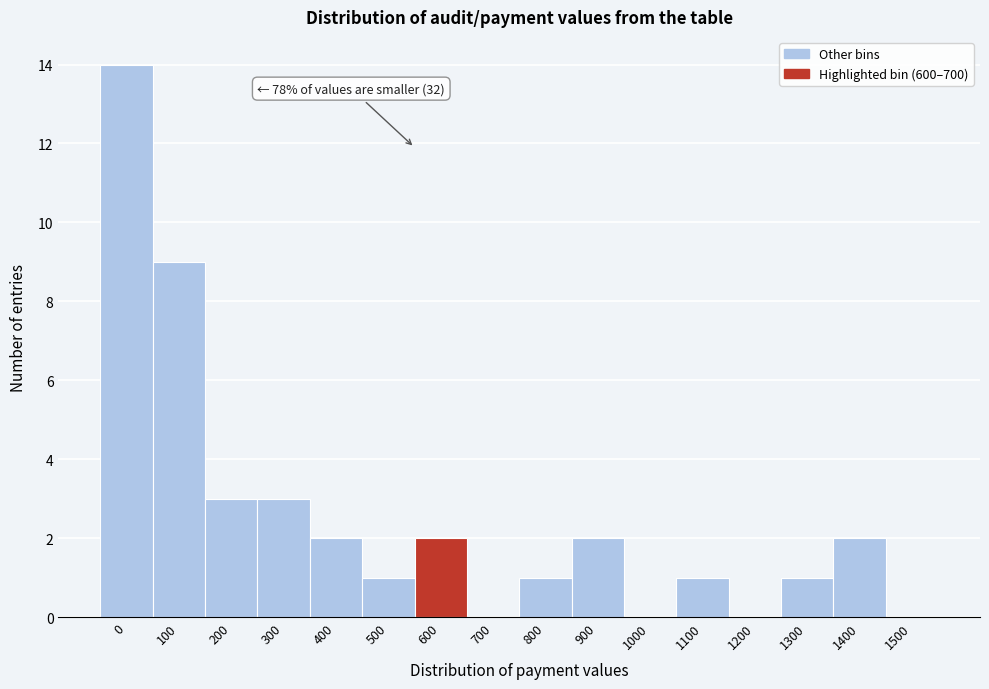

Reading left to right, extract all data points from this chart.

0=14	100=9	200=3	300=3	400=2	500=1	600=2	700=0	800=1	900=2	1000=0	1100=1	1200=0	1300=1	1400=2	1500=0